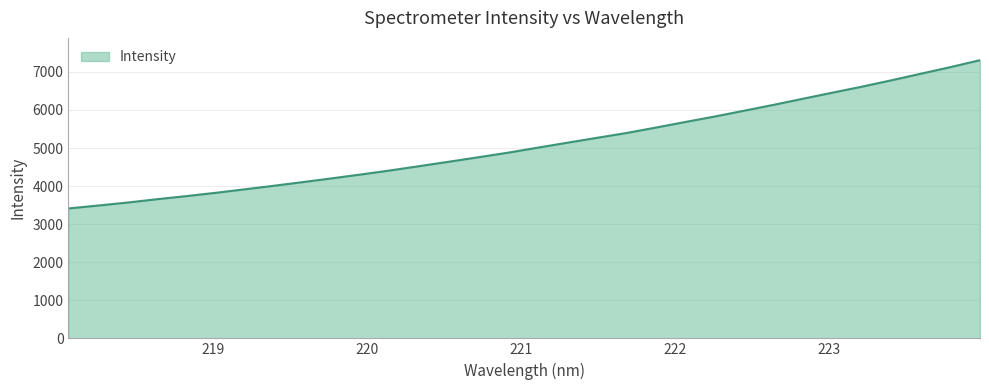

What is the difference between the maximum and minimum values?

3896.5